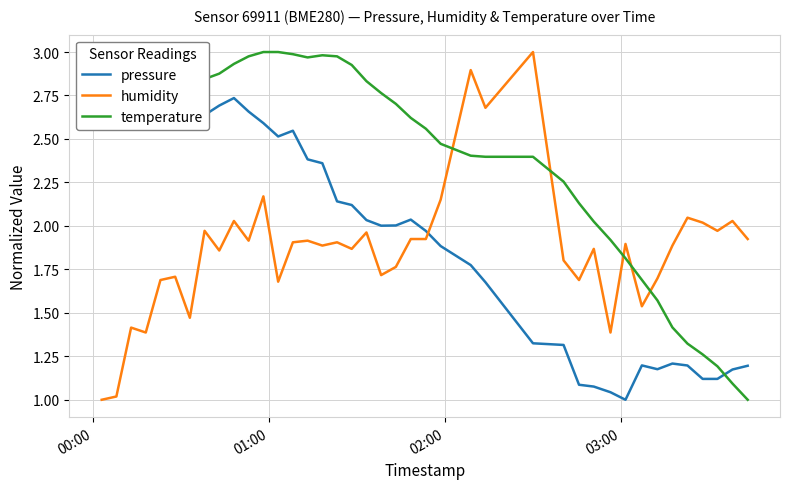

Which series ends up on top after the final intersection of temperature and humidity?

humidity